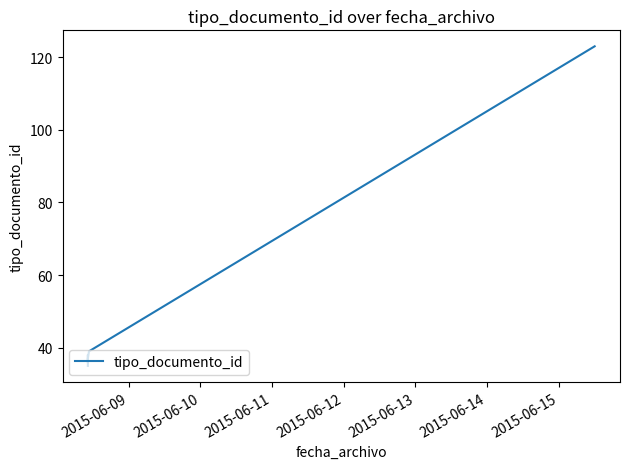

Count the number of data series in this chart.

1